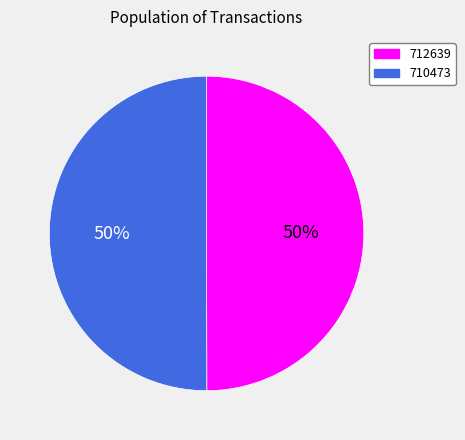

Approximately how many times larger is the value at 712639 compared to 710473?

1.0